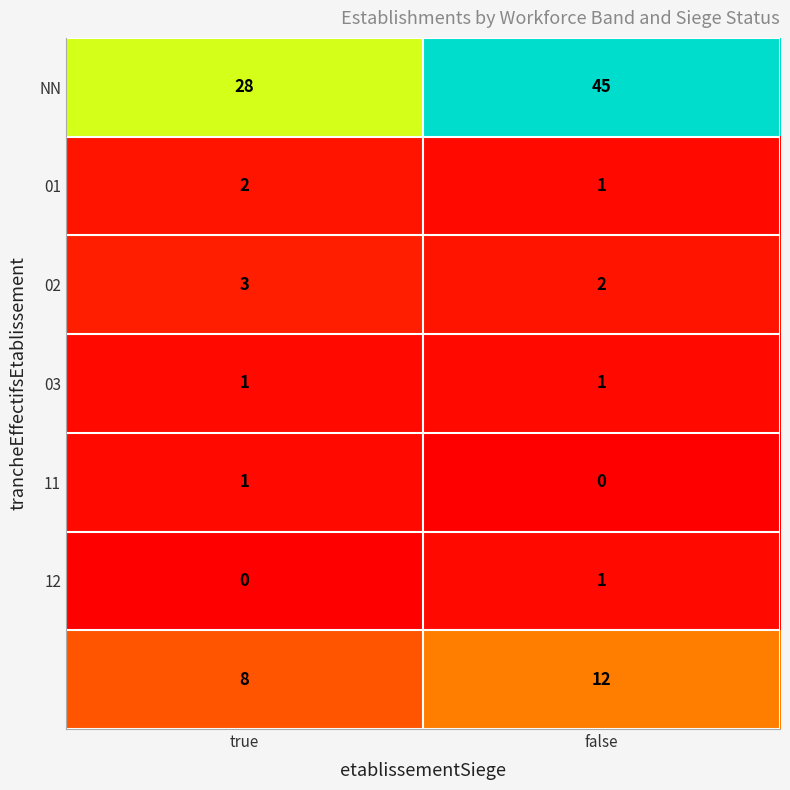

What is the maximum value shown in the chart?

45